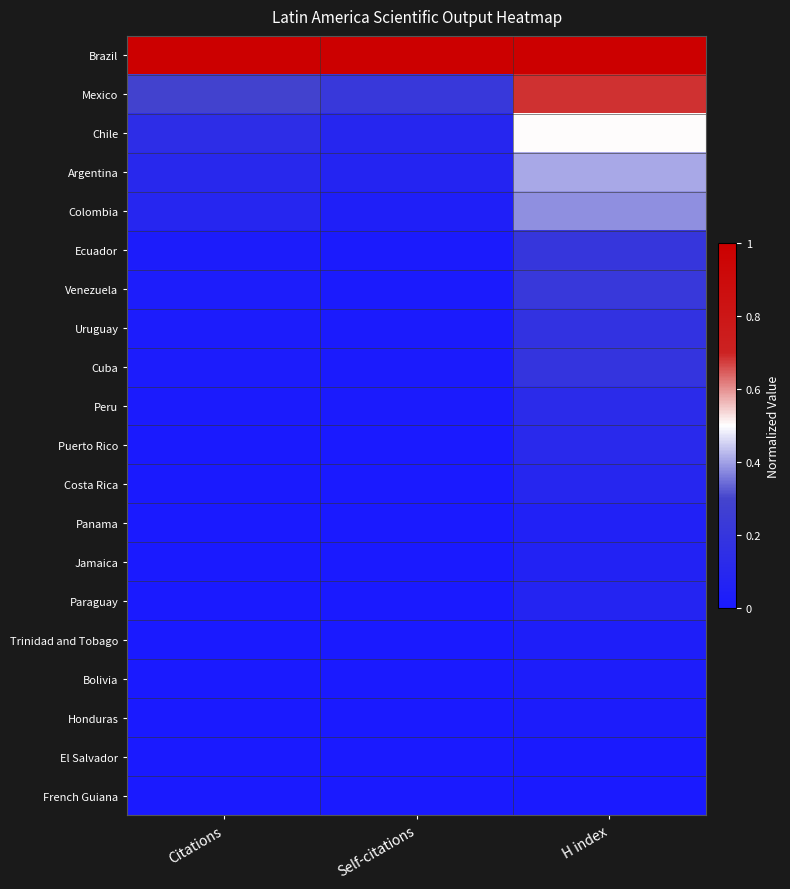

Reading right to left, transcribe all the data shown in this chart.

Brazil: H index=1.0	Self-citations=1.0	Citations=1.0
Mexico: H index=0.7	Self-citations=0.2	Citations=0.3
Chile: H index=0.5	Self-citations=0.1	Citations=0.1
Argentina: H index=0.4	Self-citations=0.1	Citations=0.1
Colombia: H index=0.4	Self-citations=0.0	Citations=0.1
Ecuador: H index=0.2	Self-citations=0.0	Citations=0.0
Venezuela: H index=0.2	Self-citations=0.0	Citations=0.0
Uruguay: H index=0.2	Self-citations=0.0	Citations=0.0
Cuba: H index=0.2	Self-citations=0.0	Citations=0.0
Peru: H index=0.1	Self-citations=0.0	Citations=0.0
Puerto Rico: H index=0.1	Self-citations=0.0	Citations=0.0
Costa Rica: H index=0.1	Self-citations=0.0	Citations=0.0
Panama: H index=0.1	Self-citations=0.0	Citations=0.0
Jamaica: H index=0.1	Self-citations=0.0	Citations=0.0
Paraguay: H index=0.1	Self-citations=0.0	Citations=0.0
Trinidad and Tobago: H index=0.0	Self-citations=0.0	Citations=0.0
Bolivia: H index=0.0	Self-citations=0.0	Citations=0.0
Honduras: H index=0.0	Self-citations=0.0	Citations=0.0
El Salvador: H index=0.0	Self-citations=0.0	Citations=0.0
French Guiana: H index=0.0	Self-citations=0.0	Citations=0.0